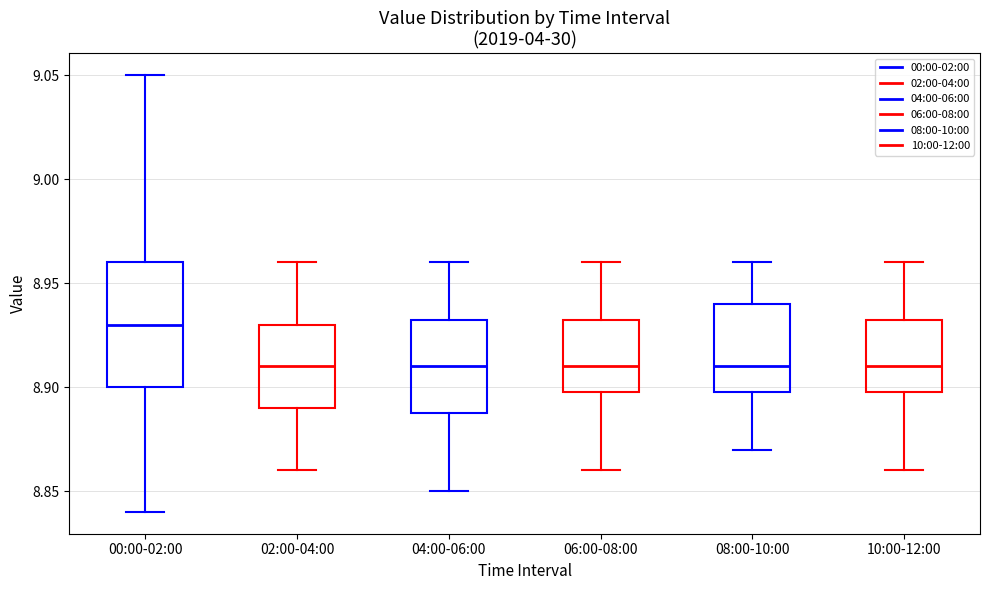

Reading left to right, read every box against the y-axis: the position of its median line, the range the box covers, and the ends of its whiskers. The values are not printed on the chart, so give them approximately, as read against the axis.

00:00-02:00: median 8.930, box 8.900 to 8.960, whiskers 8.840 to 9.050
02:00-04:00: median 8.910, box 8.890 to 8.930, whiskers 8.860 to 8.960
04:00-06:00: median 8.910, box 8.890 to 8.935, whiskers 8.850 to 8.960
06:00-08:00: median 8.910, box 8.900 to 8.935, whiskers 8.860 to 8.960
08:00-10:00: median 8.910, box 8.900 to 8.940, whiskers 8.870 to 8.960
10:00-12:00: median 8.910, box 8.900 to 8.935, whiskers 8.860 to 8.960